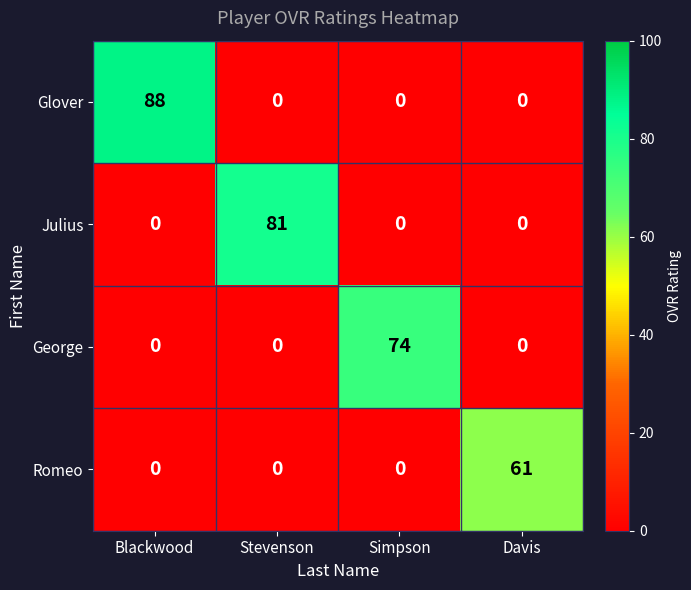

How many George values are between 0 and 74?

4